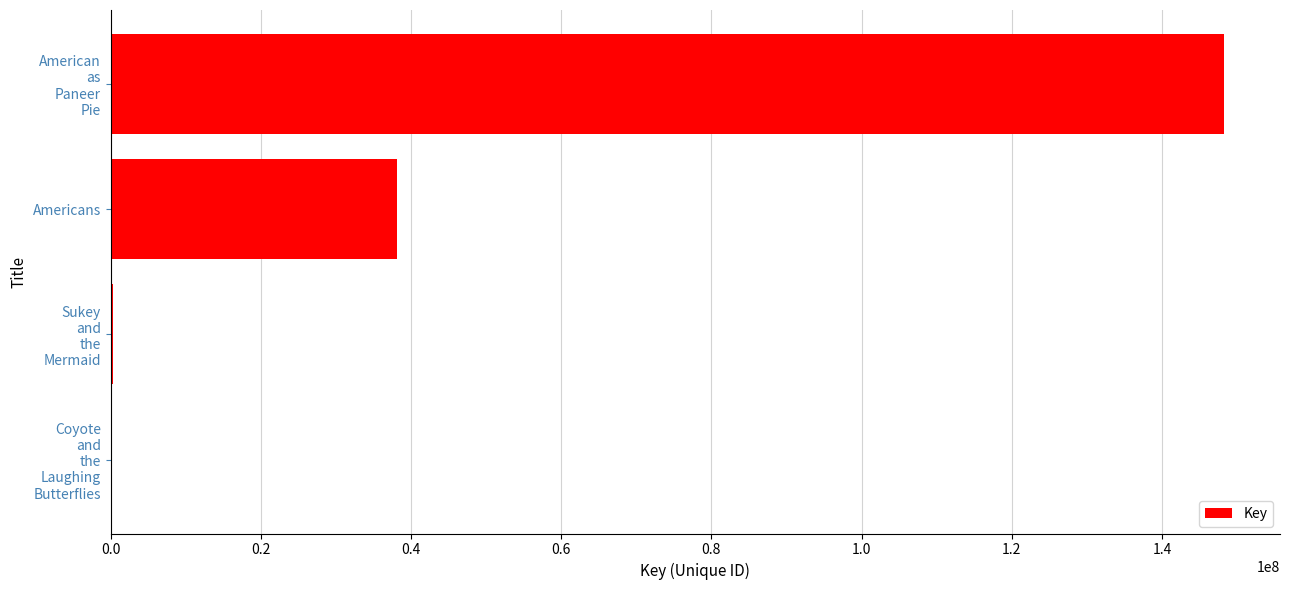

What is the average value?

46684572